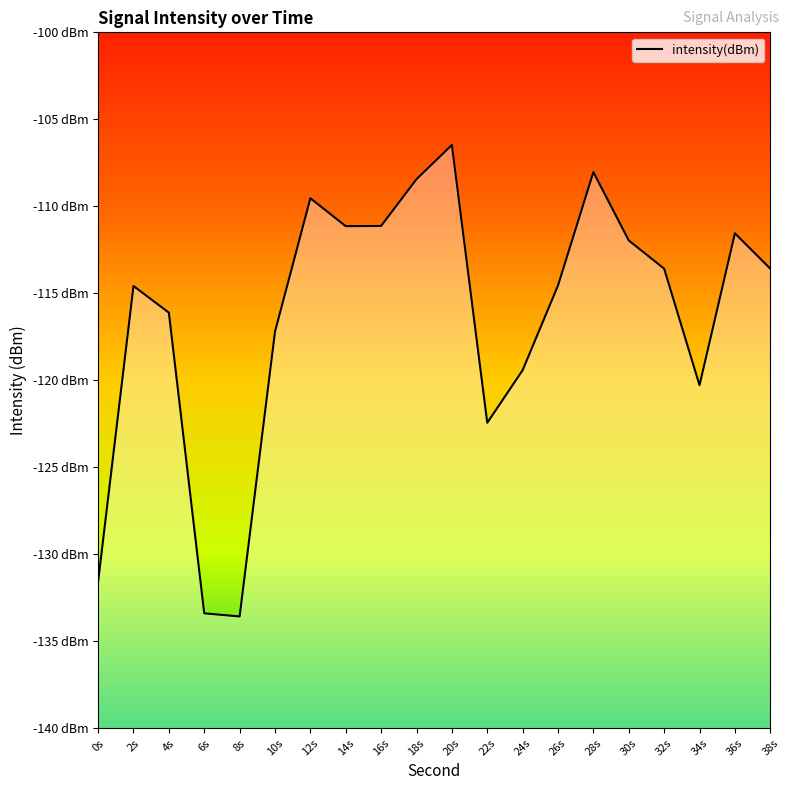

What is the difference between the second highest and minimum values?

25.5